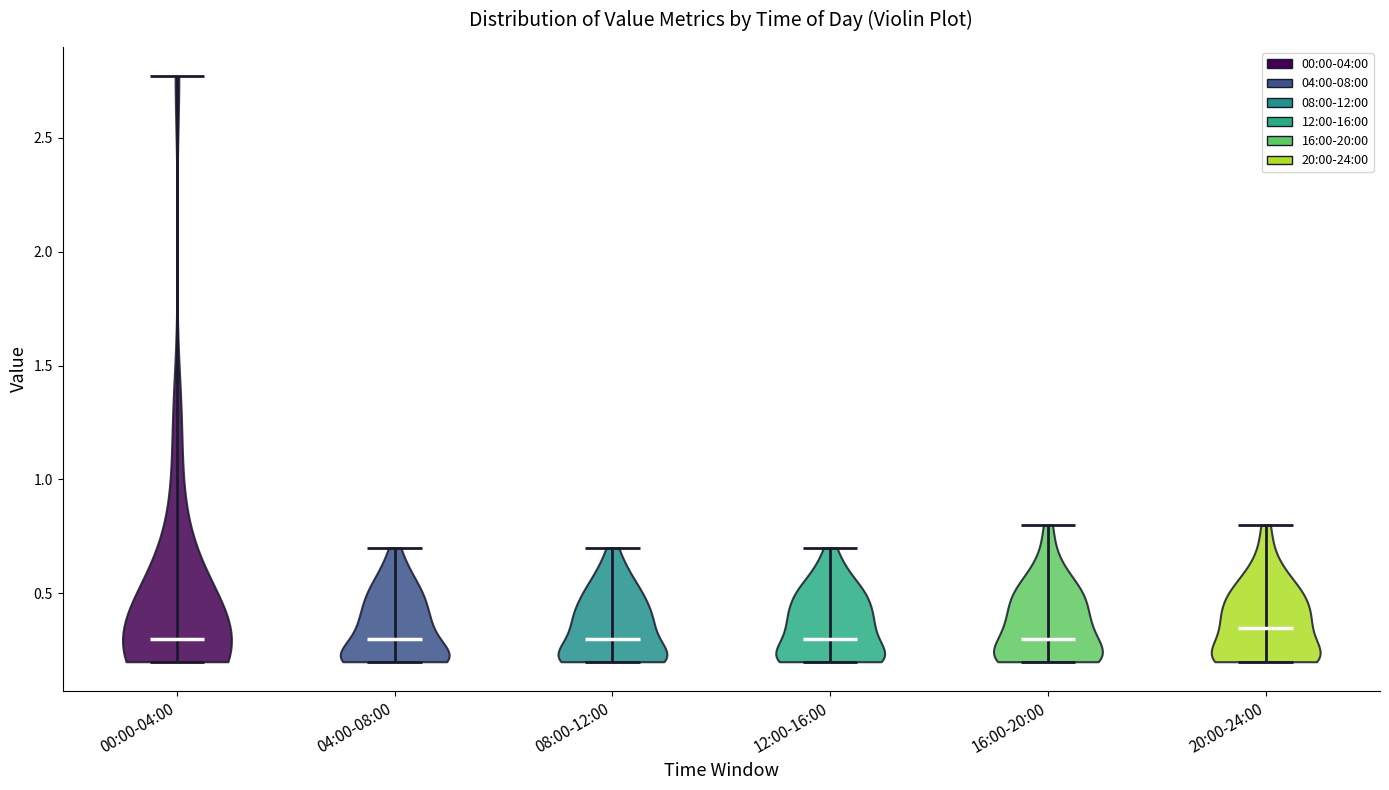

What is the highest point the violin for 08:00-12:00 reaches on the y-axis? The values are not printed on the chart, so give them approximately, as read against the axis.

0.70